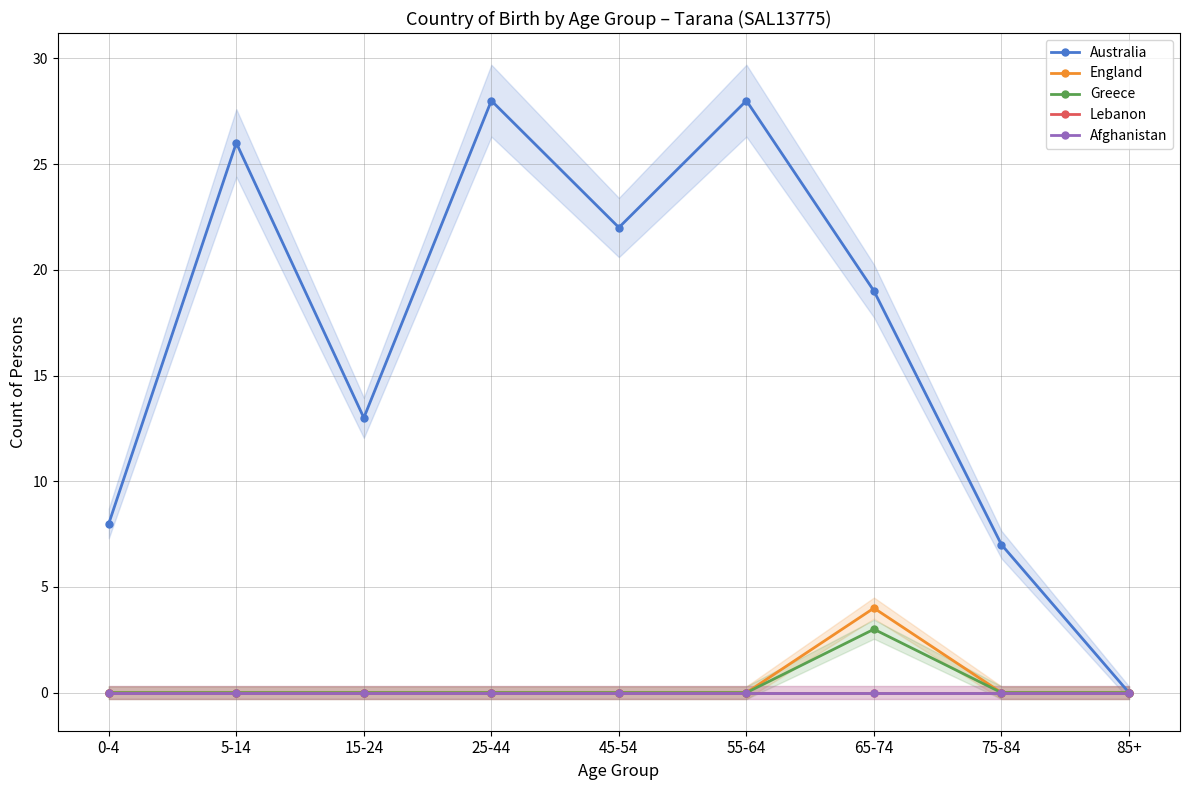

Is it true that Lebanon equals 0 at 5-14?

True